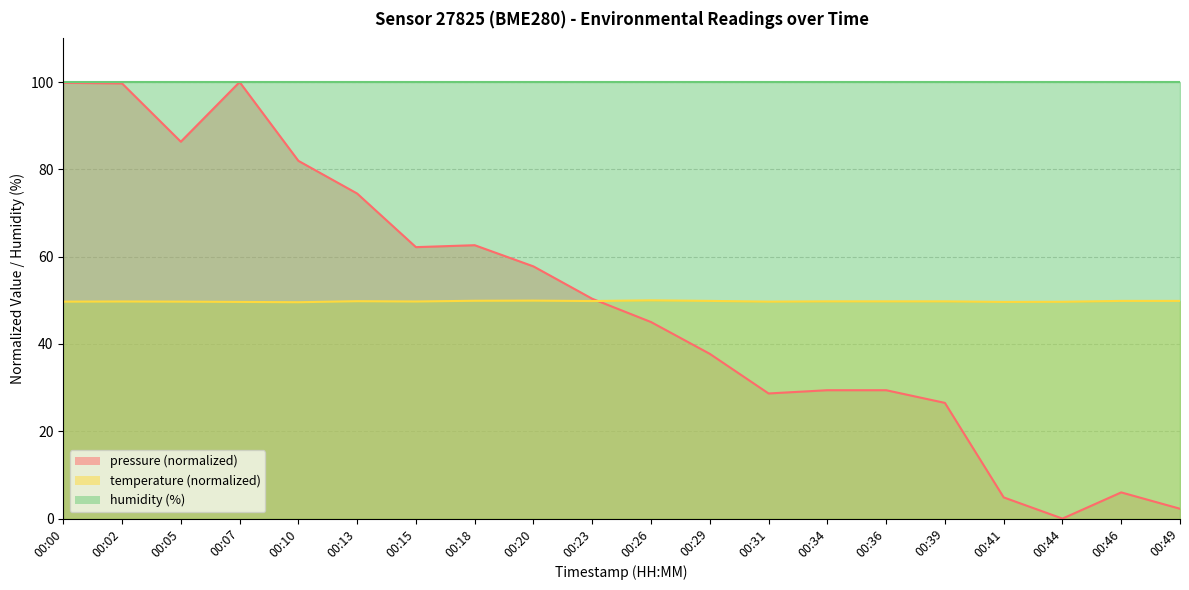

What is the difference between the highest and lowest values at 00:02?

50.3